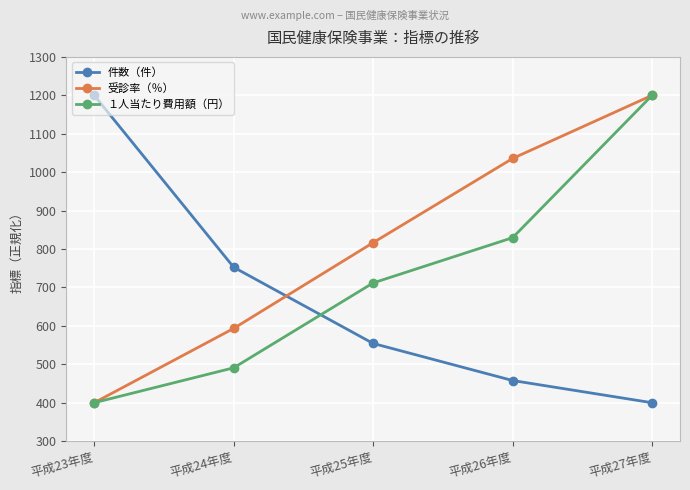

What is the spread (max minus min) of values at 平成23年度?

800.0